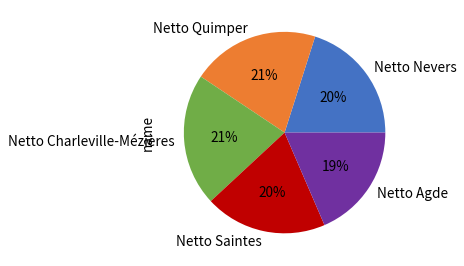

To the nearest percent, what percentage of the pie is Netto Charleville-Mézières?

21%